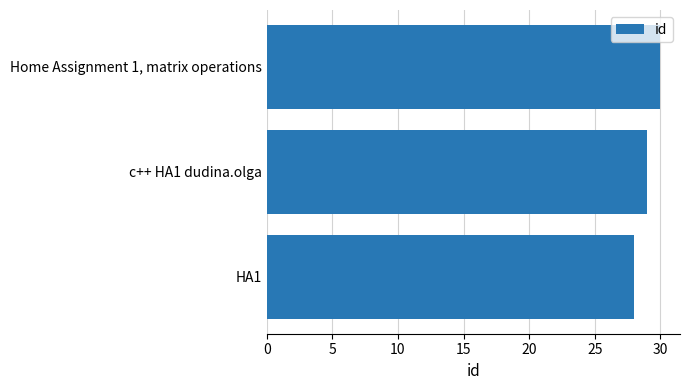

Does the chart contain stacked bars?

No